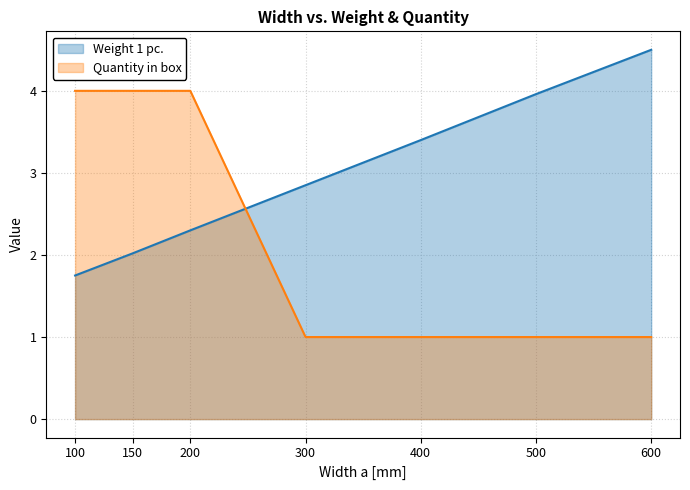

What is the value of the Quantity in box point at the 4th from the left?

1.0